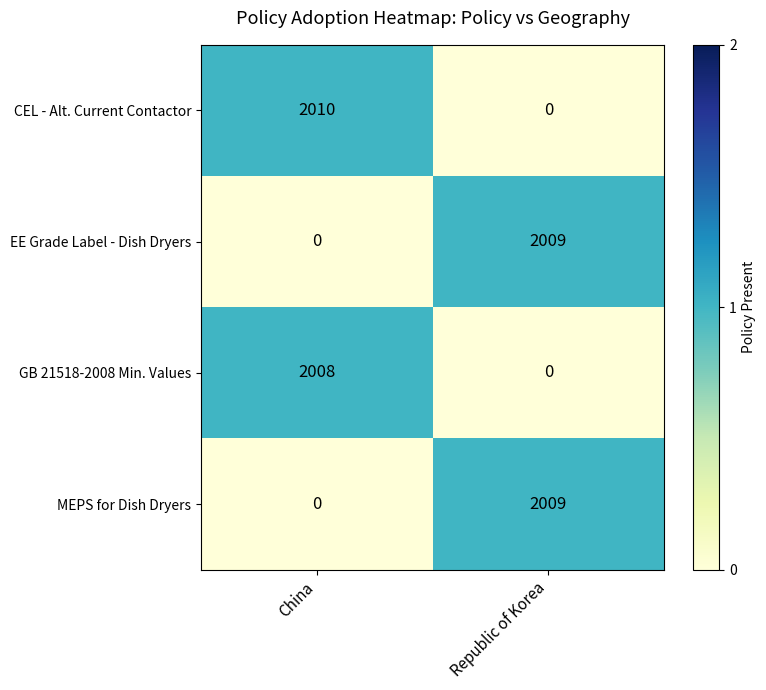

List the labels in order of EE Grade Label - Dish Dryers value, largest first.

Republic of Korea, China